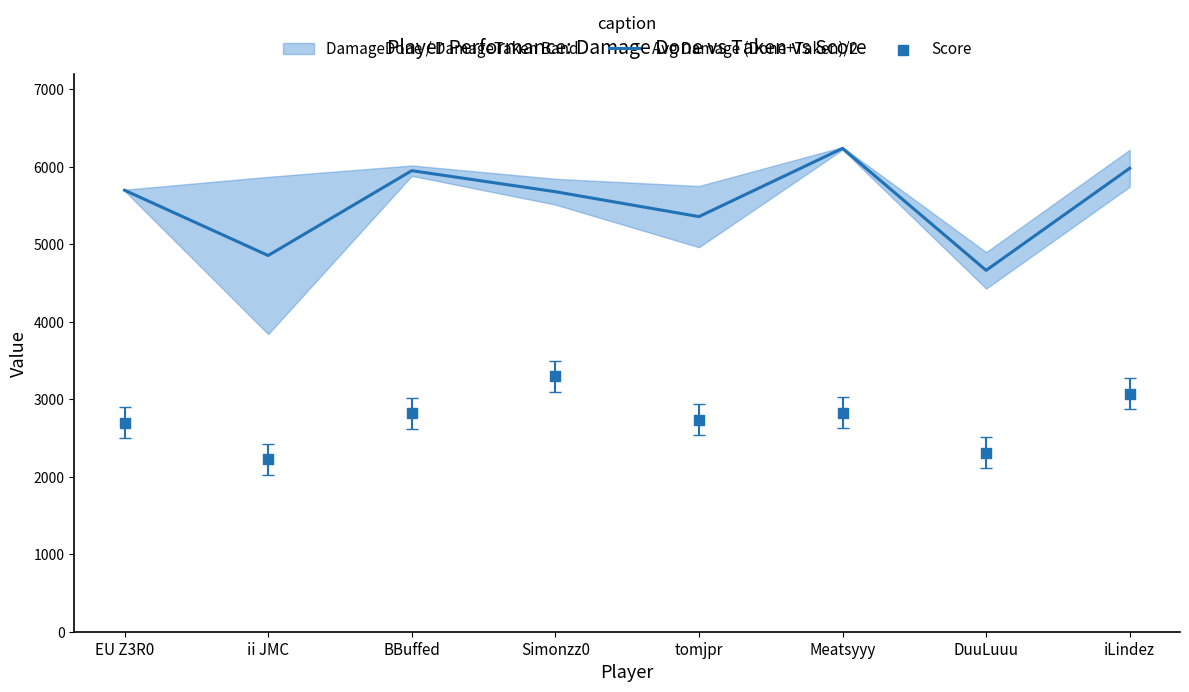

True or false: Avg Damage (Done+Taken)/2 has a value of 5359.0 at tomjpr.

True